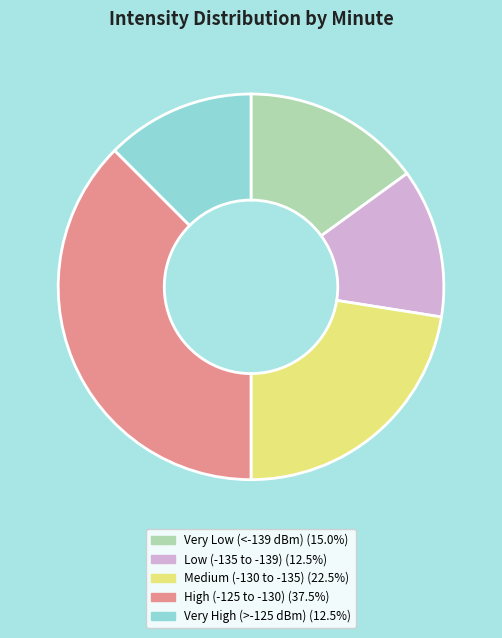

Does any single category account for the majority?

No